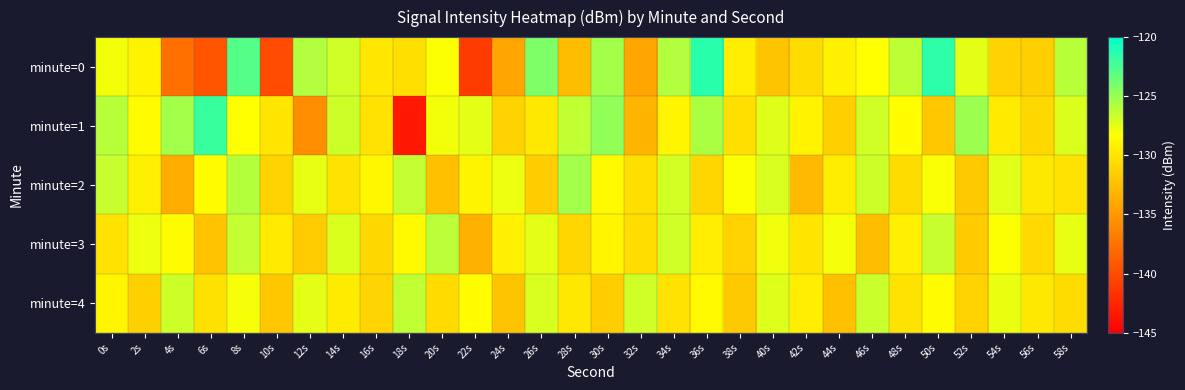

Rank the series at 58s from highest to lowest value.

minute=0, minute=1, minute=3, minute=2, minute=4